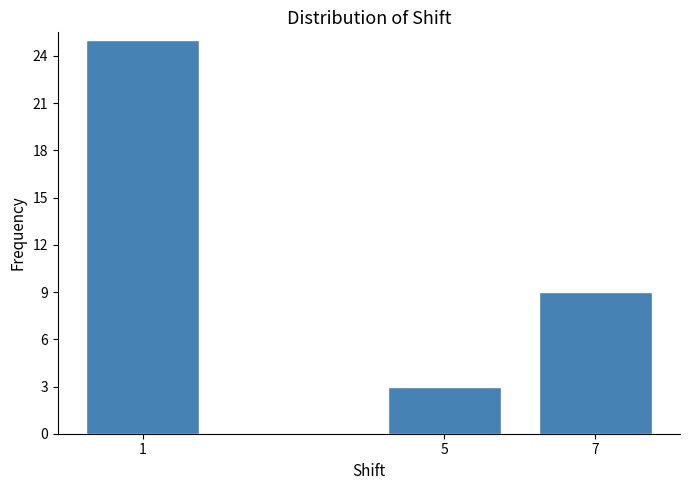

Reading right to left, what are all the values shown in this chart?

9	3	25